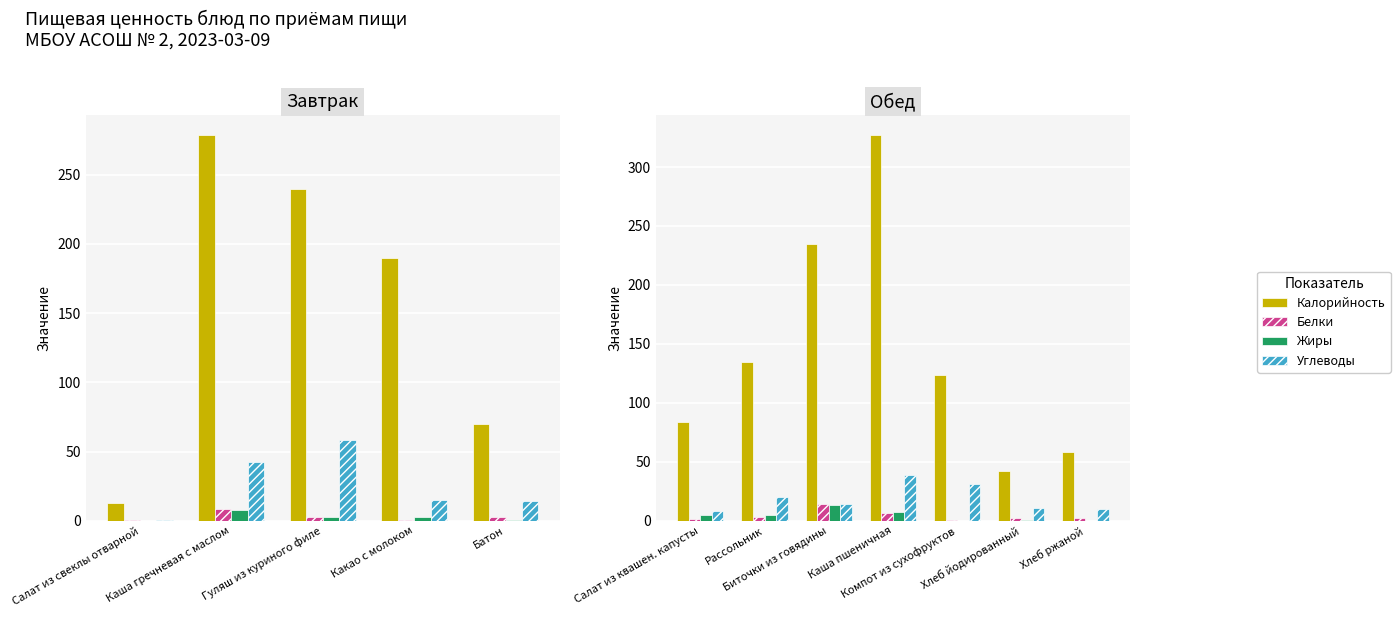

Is it true that Жиры equals 7.3 at Рассольник?

False